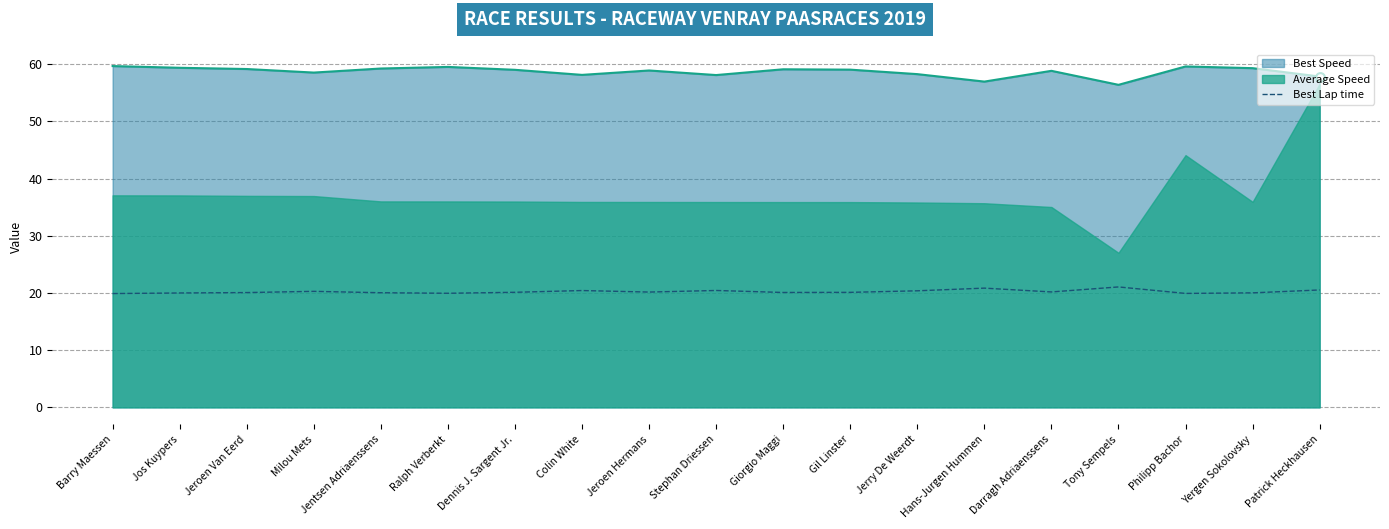

True or false: Best Speed and Best Lap time intersect in this chart.

False